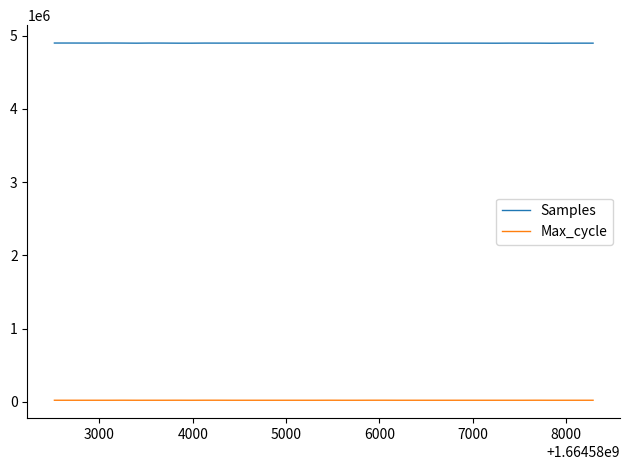

List the series in order of their overall mean, highest first.

Samples, Max_cycle